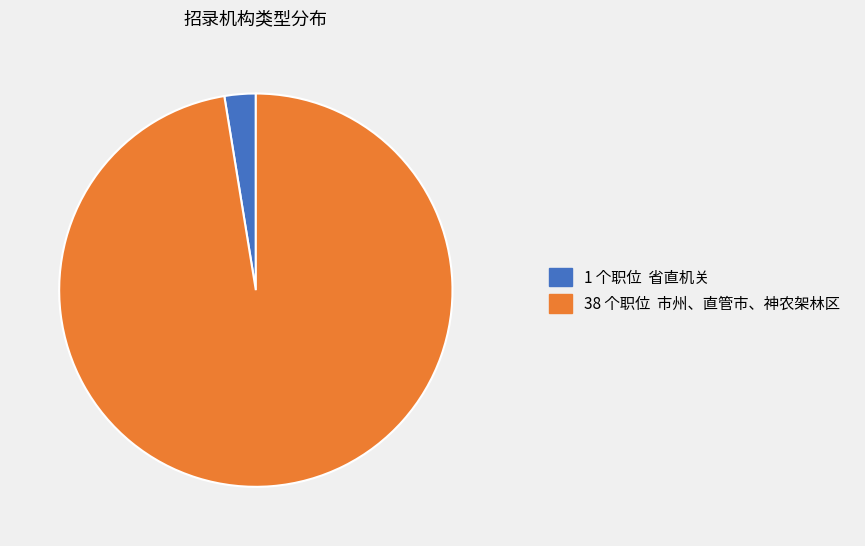

Is there a majority slice in this chart?

Yes